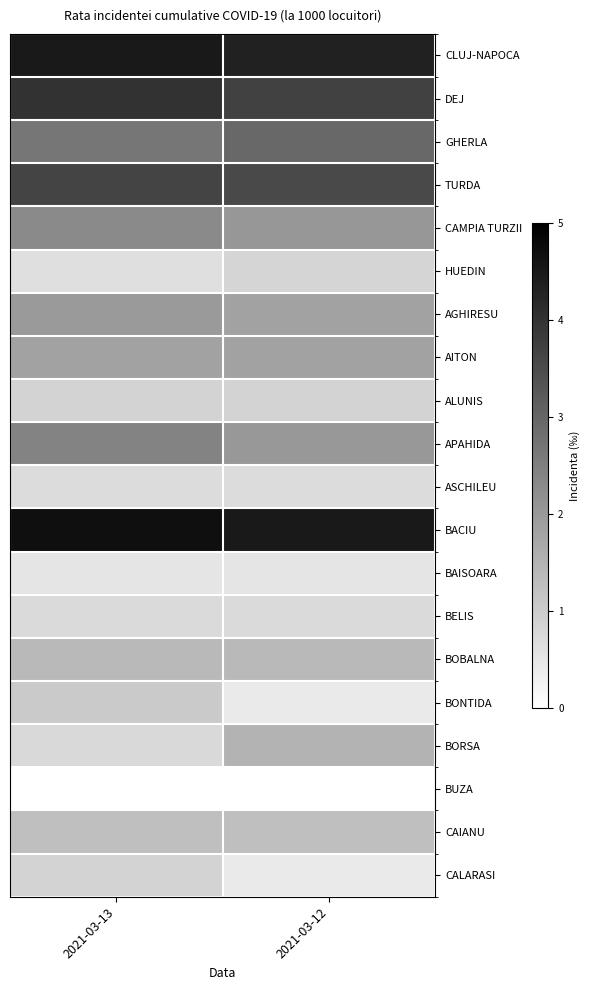

Which series has the widest spread of values?

BORSA